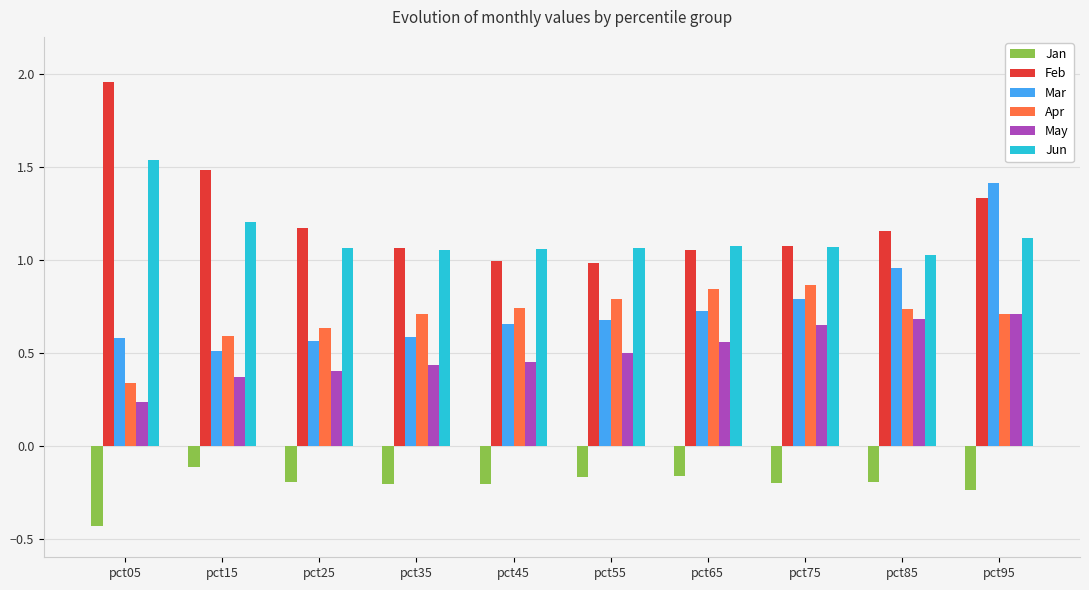

Which series has the largest range (max minus min)?

Feb